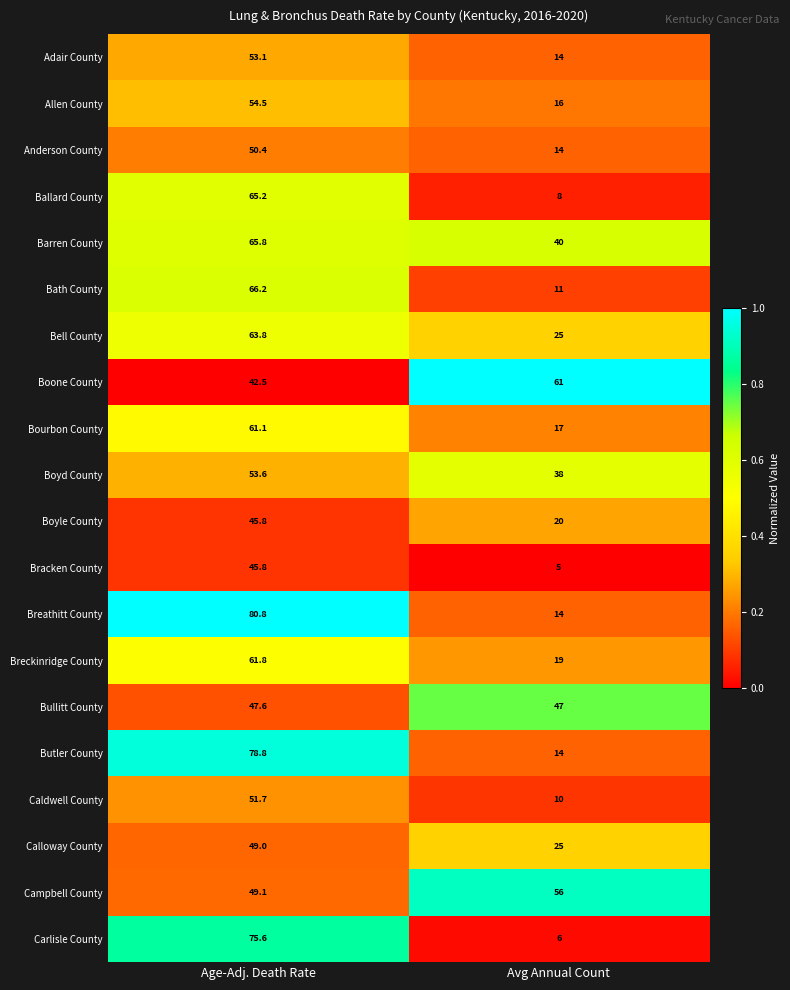

Rank the categories by Bullitt County value from lowest to highest.

Avg Annual Count, Age-Adj. Death Rate